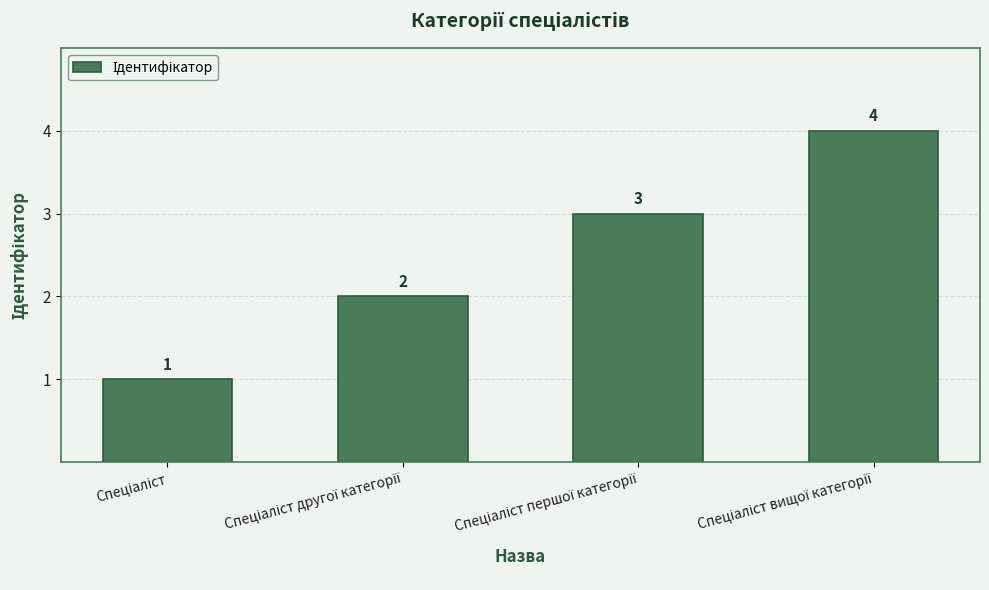

What is the difference between the maximum and minimum values?

3